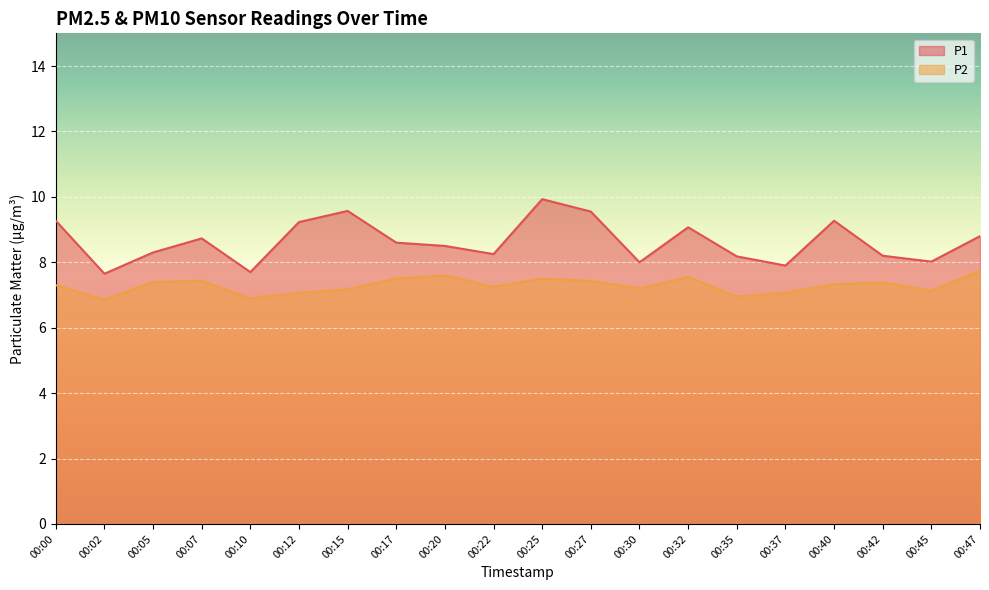

What are all the series names shown in the legend?

P1, P2